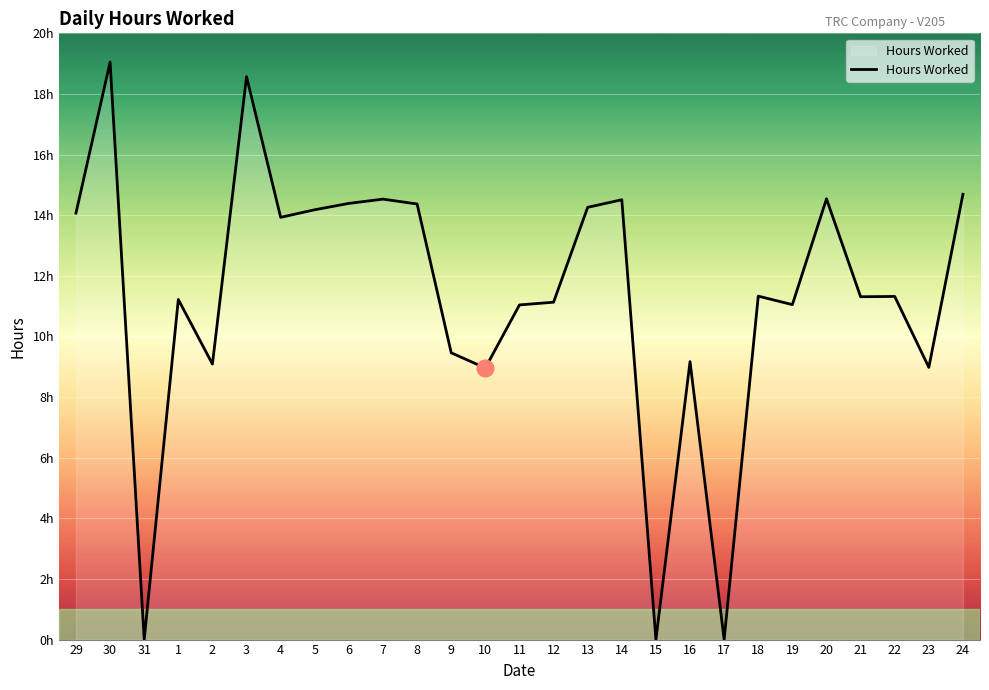

Is this an area chart (filled region under the line)?

No